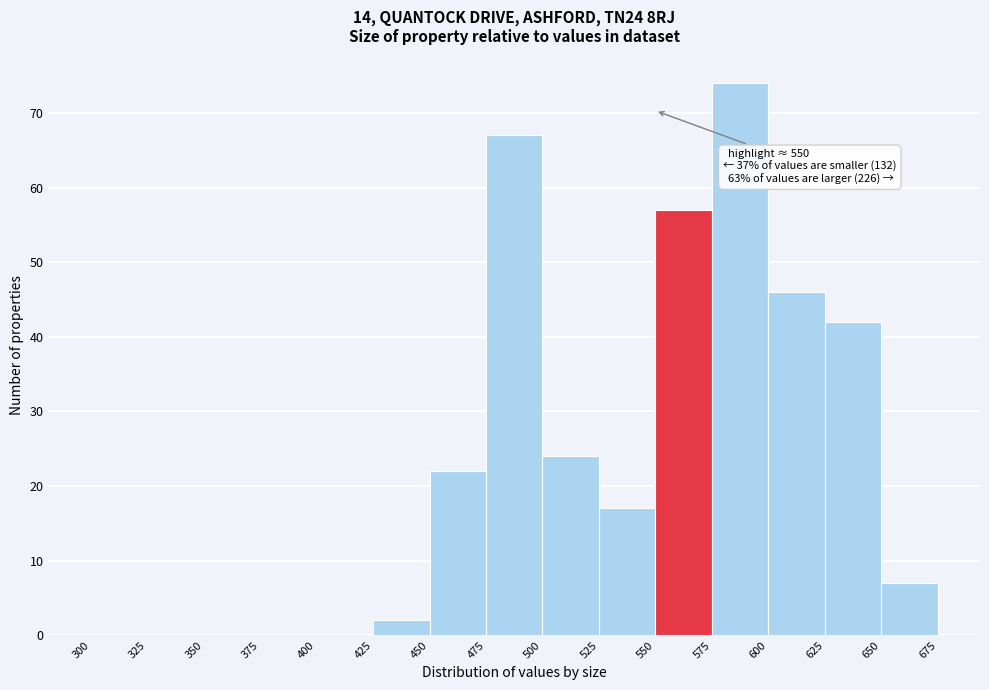

Which range on the x-axis has the tallest bar?

575 to 600